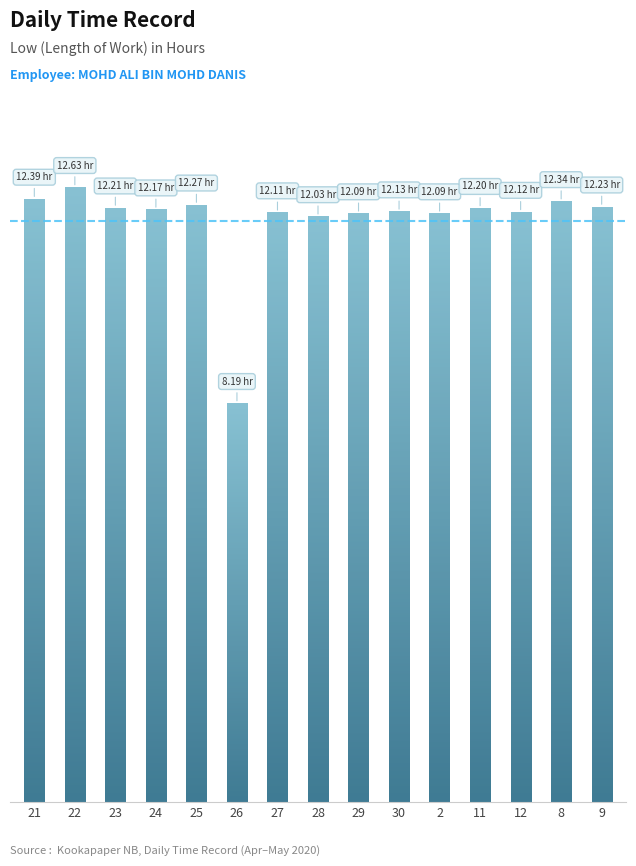

Reading right to left, transcribe all the data shown in this chart.

9=12.2	8=12.3	12=12.1	11=12.2	2=12.1	30=12.1	29=12.1	28=12.0	27=12.1	26=8.2	25=12.3	24=12.2	23=12.2	22=12.6	21=12.4